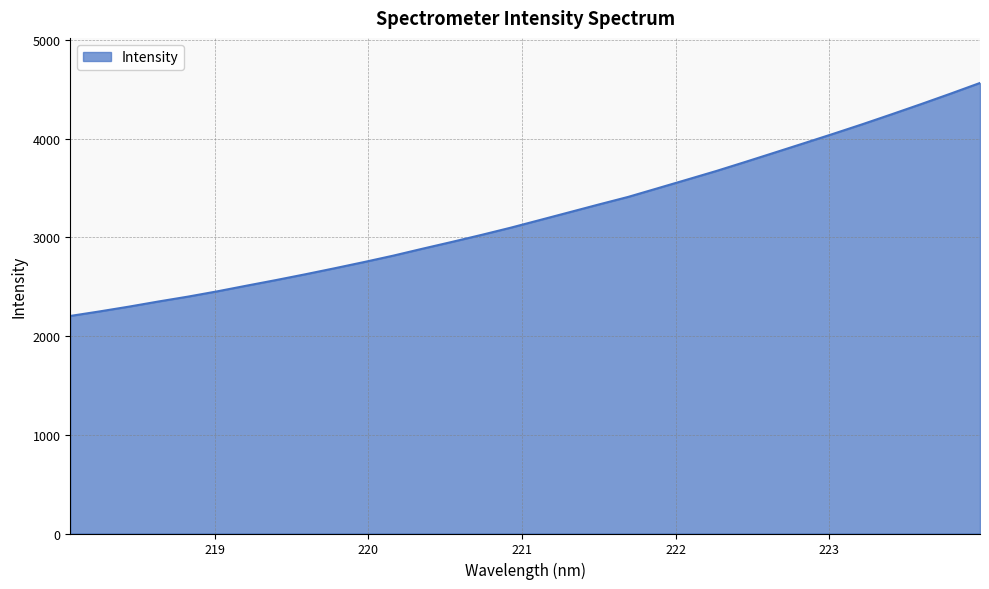

What is the difference between the maximum and minimum values?

2359.6